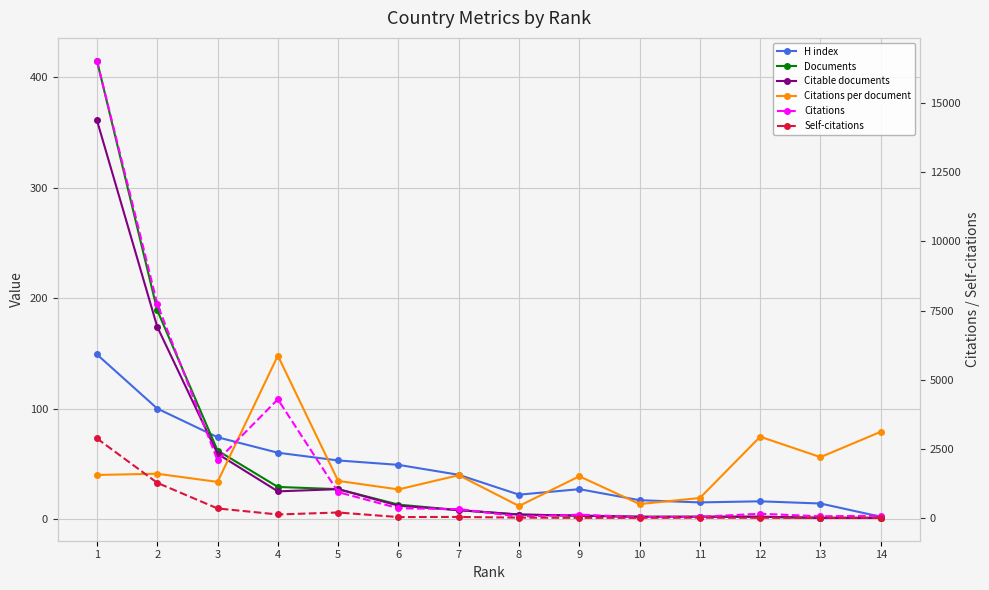

Count the number of categories in the chart.

14